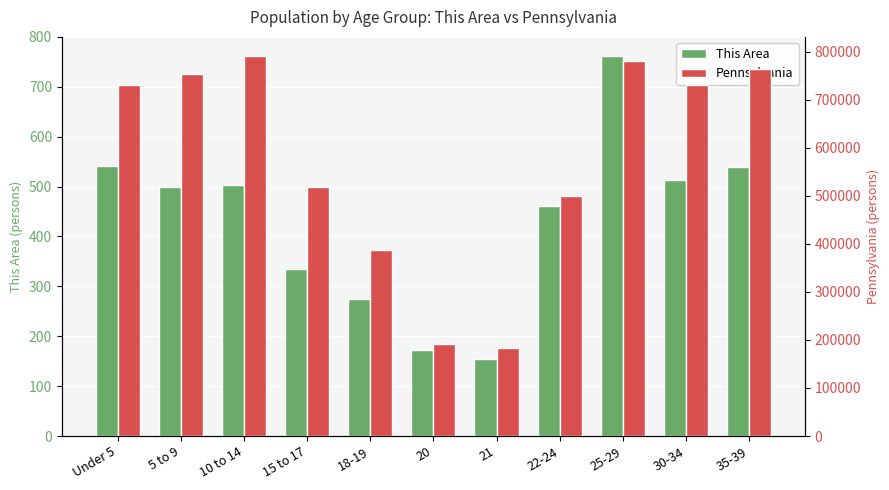

List the series in order of their overall mean, lowest first.

This Area, Pennsylvania